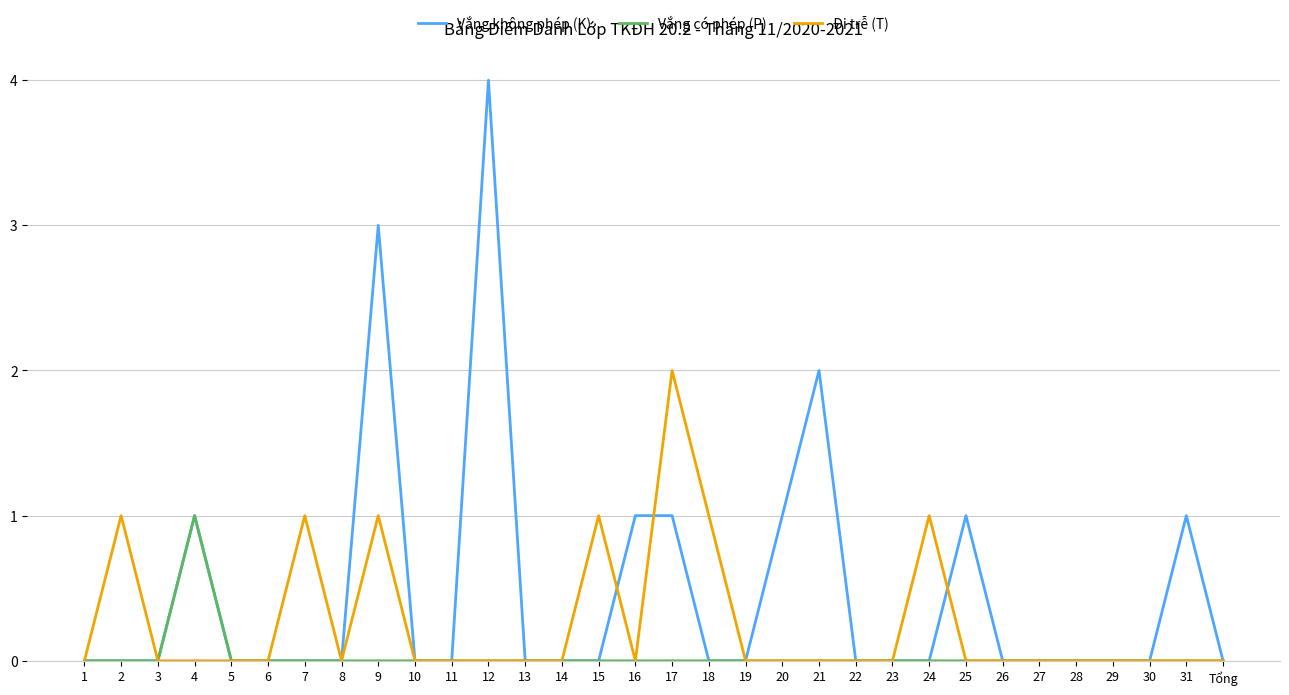

Which series has the largest total across all categories?

Vắng không phép (K)